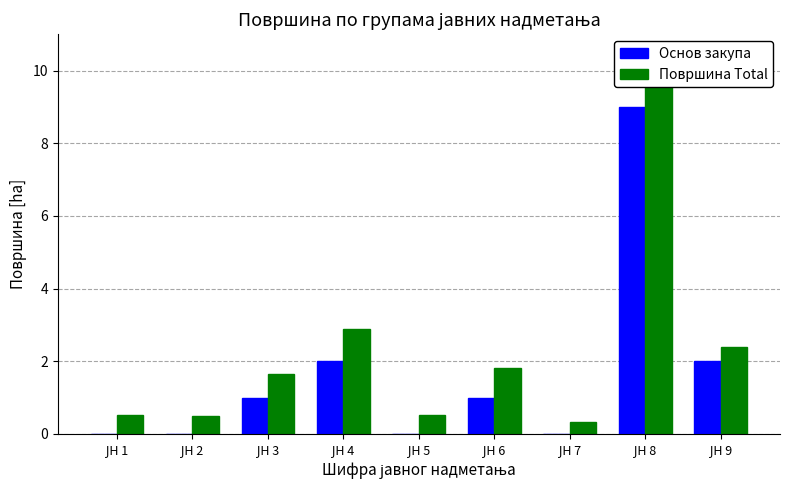

Does the chart contain stacked bars?

No